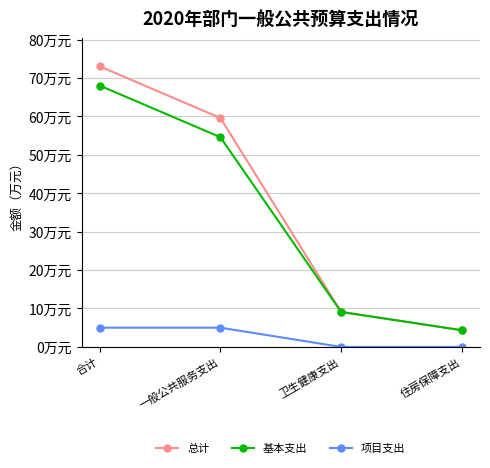

List the series in order of their peak value, highest first.

总计, 基本支出, 项目支出